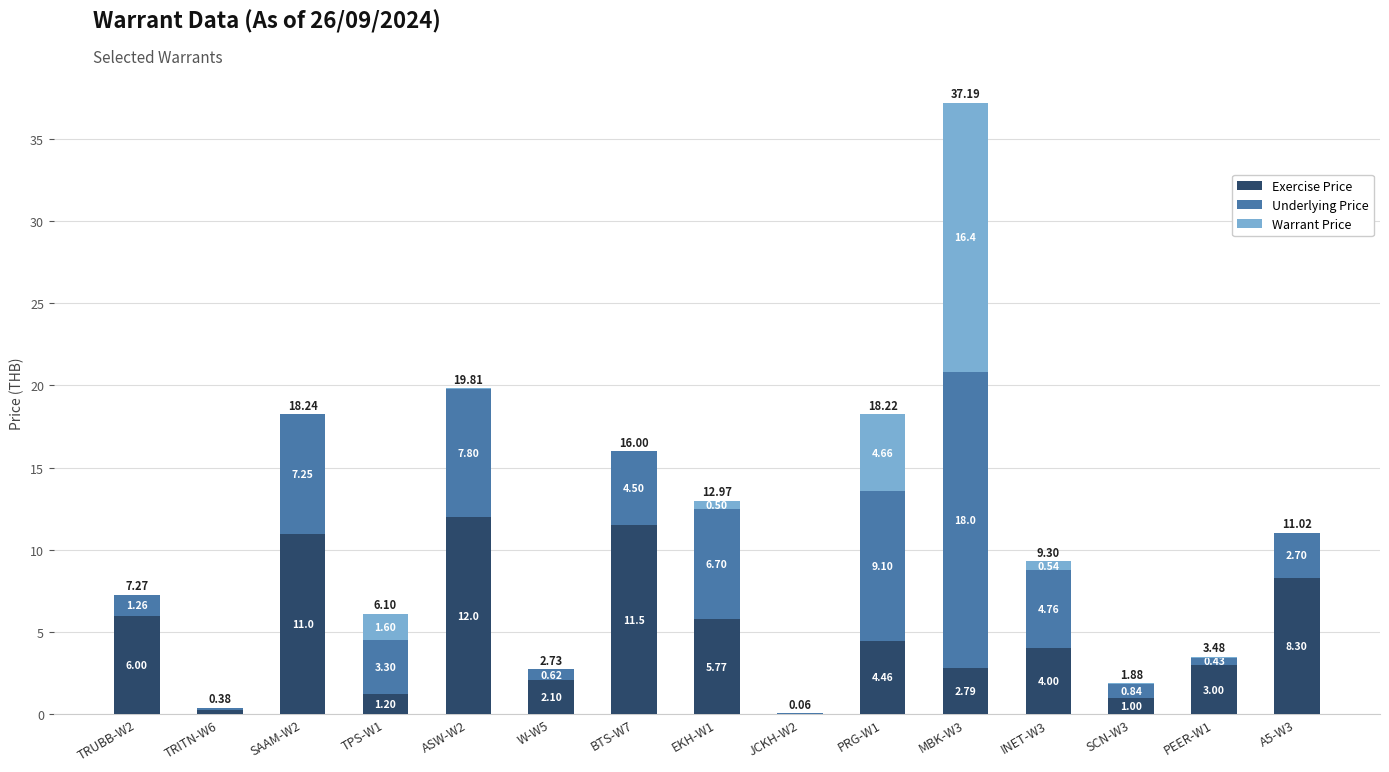

What is the total value across all series at PRG-W1?

18.2